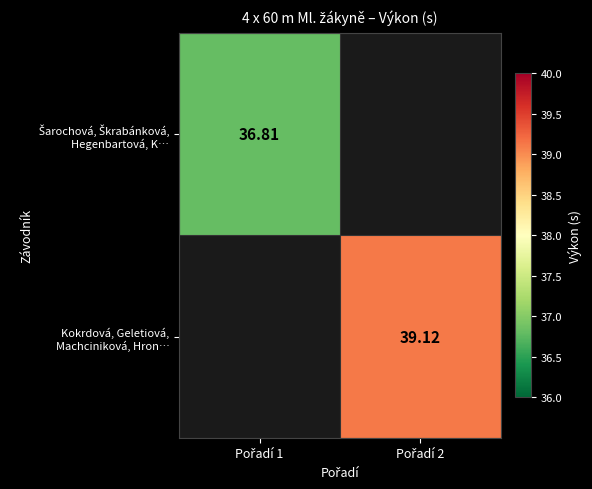

At which category does the chart reach its minimum across all series?

Pořadí 1